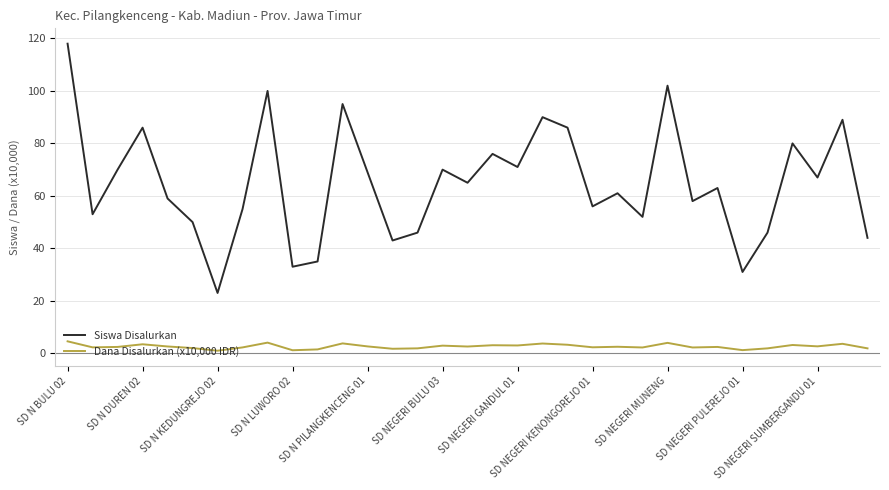

Which series has the largest range (max minus min)?

Siswa Disalurkan